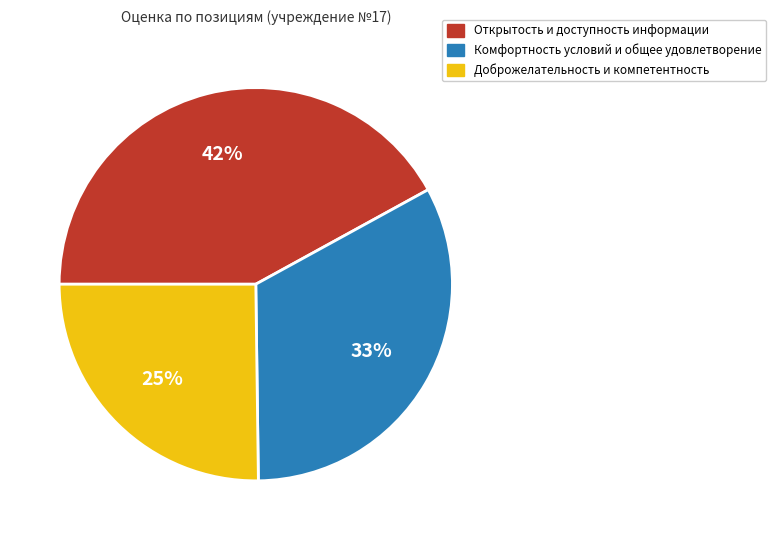

To the nearest percent, what is the average slice percentage?

33%